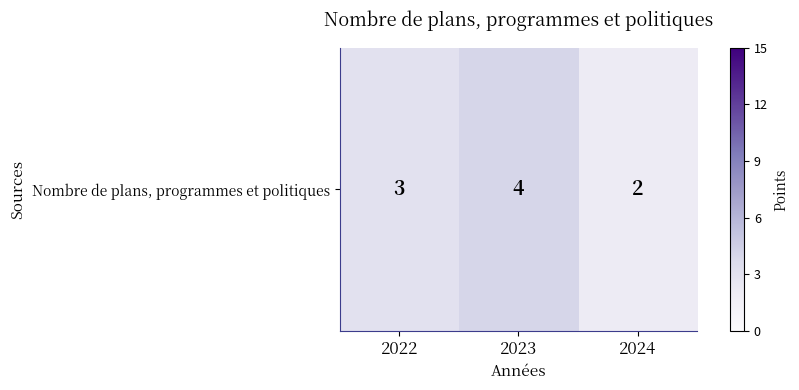

What is the sum of all values?

9